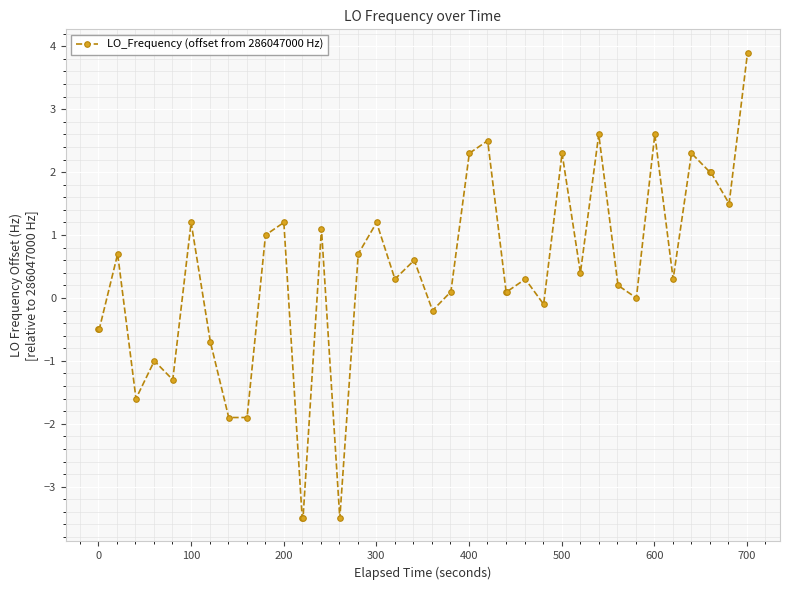

What is the value of the 15th point from the left?

1.1